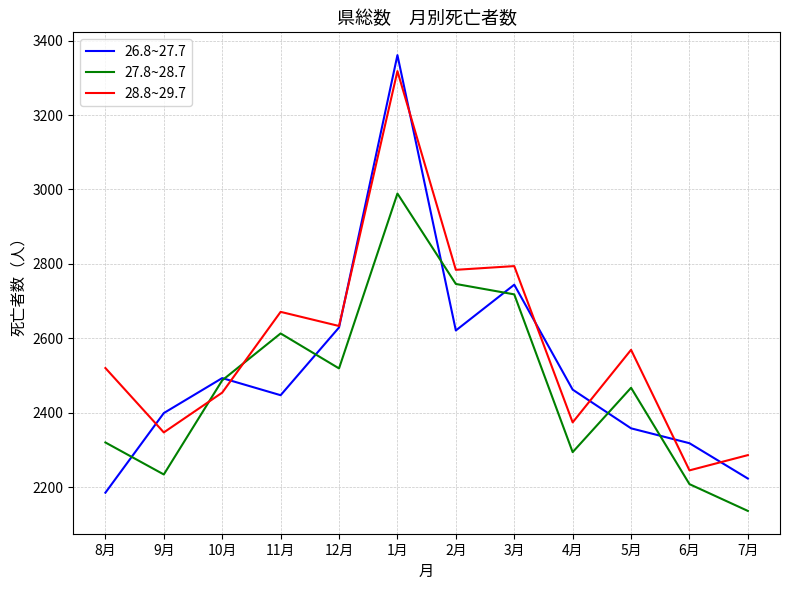

The value of 27.8~28.7 at 2月 is 2746. True or false?

True